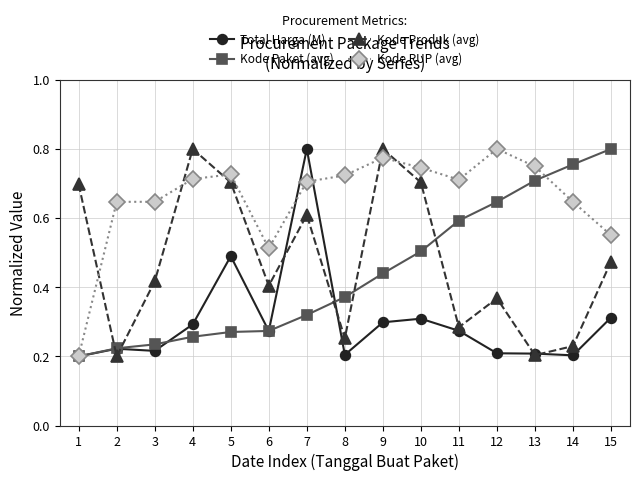

True or false: Kode RUP (avg) has more than 1 interior local peaks.

True